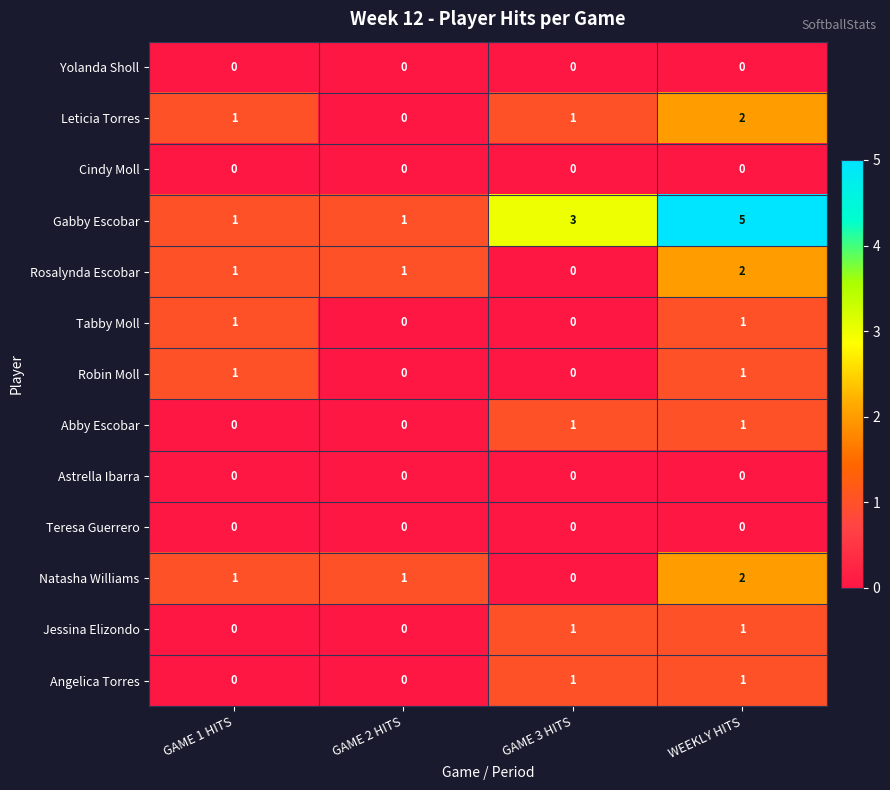

At which category is the sum across all series the highest?

WEEKLY HITS